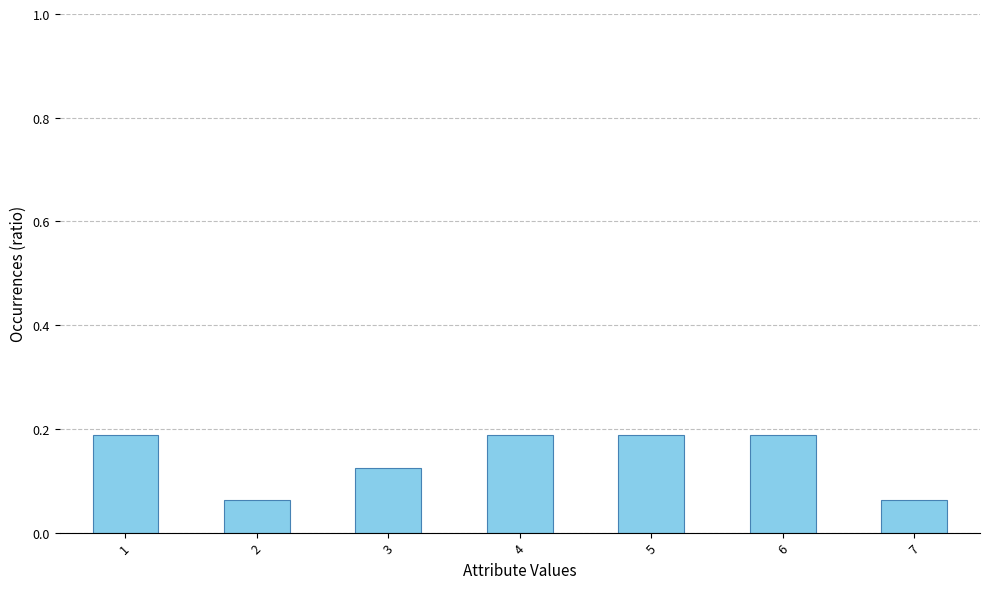

Count the values in the range 0 to 1.

7